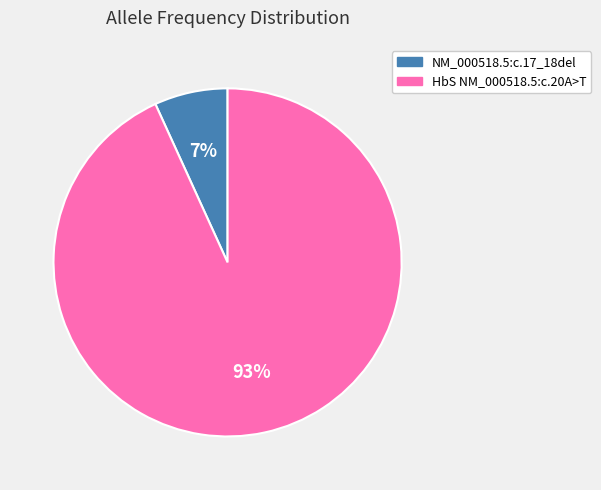

Do NM_000518.5:c.17_18del and HbS NM_000518.5:c.20A>T together represent more than half of the pie?

Yes